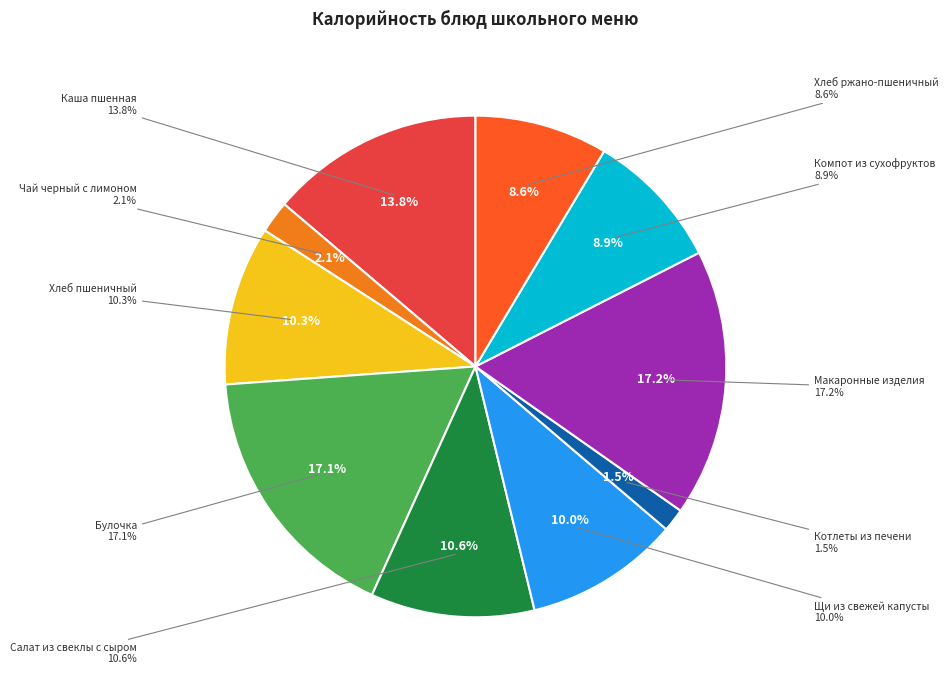

What percentage is the Котлеты из печени slice, to the nearest percent?

1%